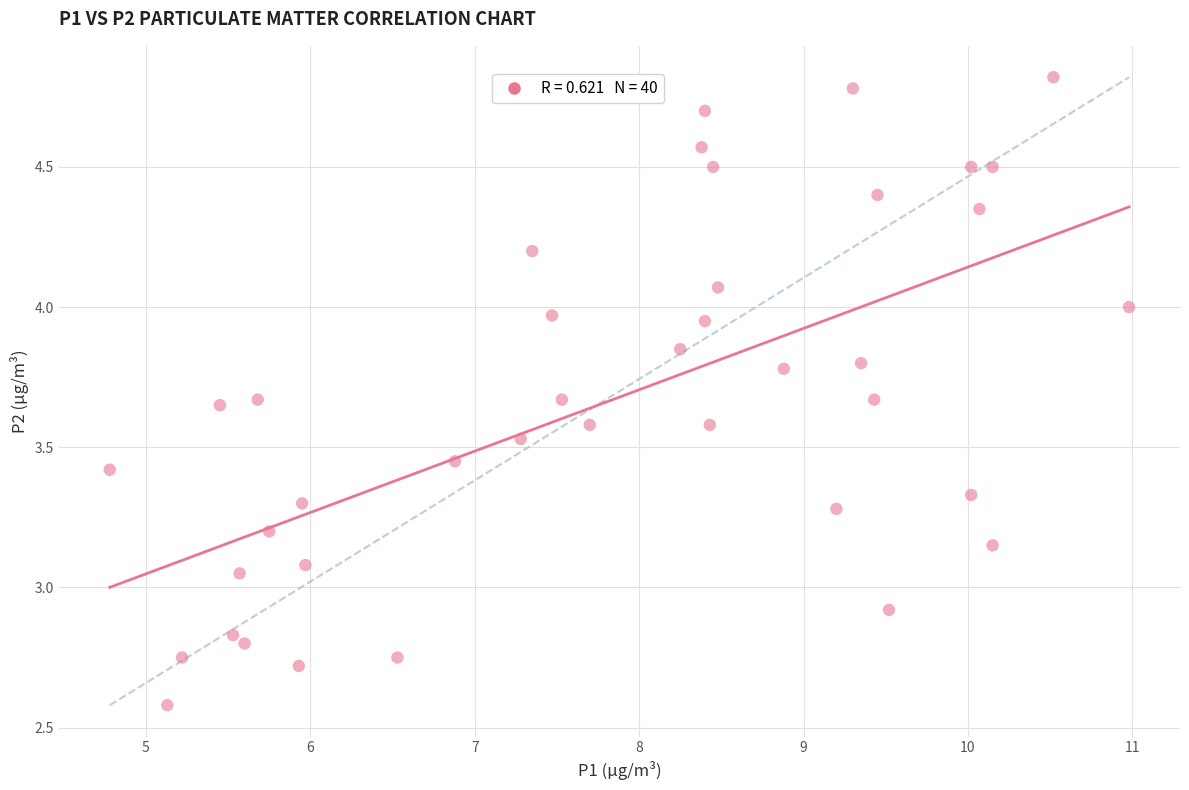

What is the range of X values (max minus min)?

6.2